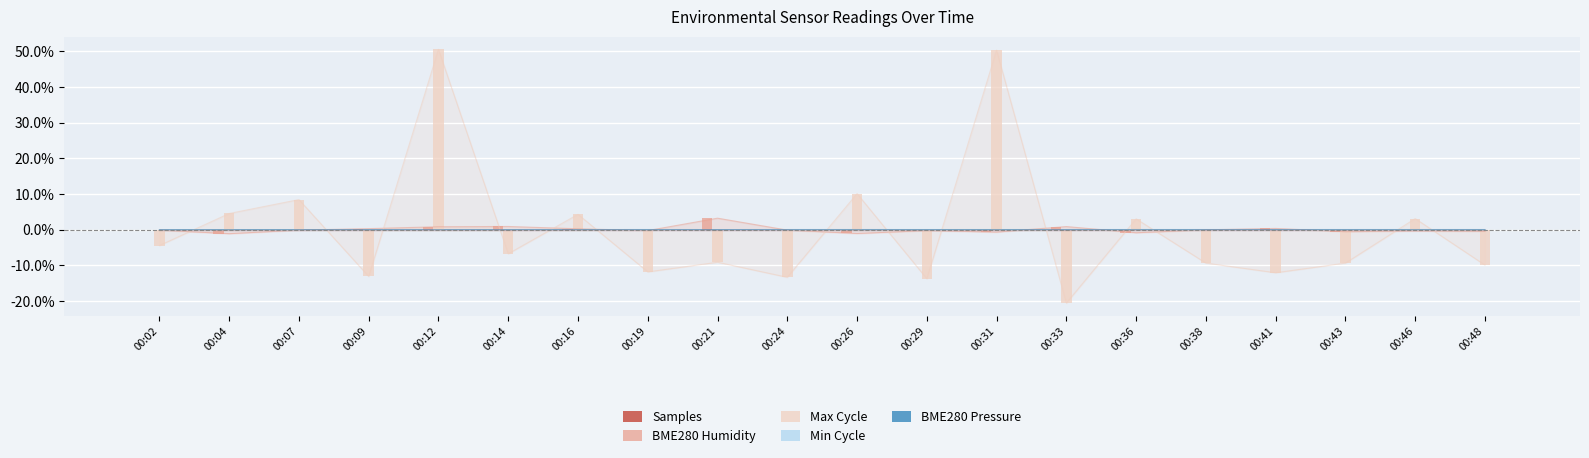

At which category is the sum across all series the highest?

00:12